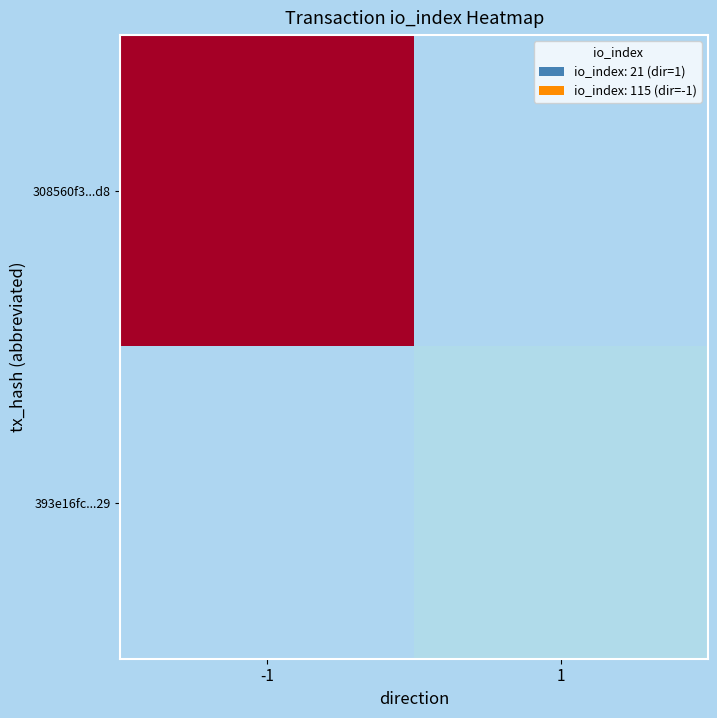

At how many categories does at least one series exceed 92?

1